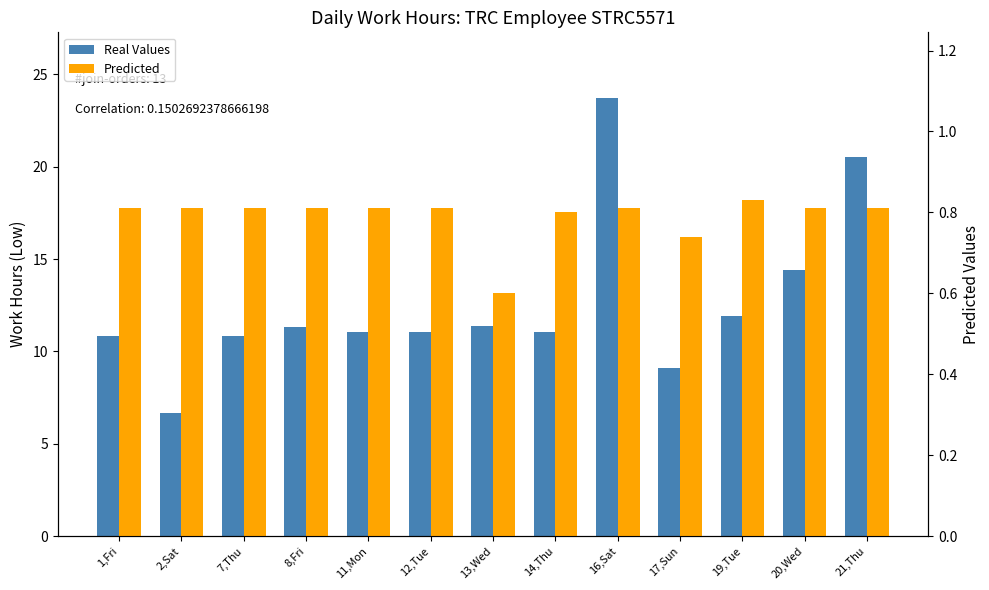

The value of Real Values at 20,Wed is 14.4. True or false?

True